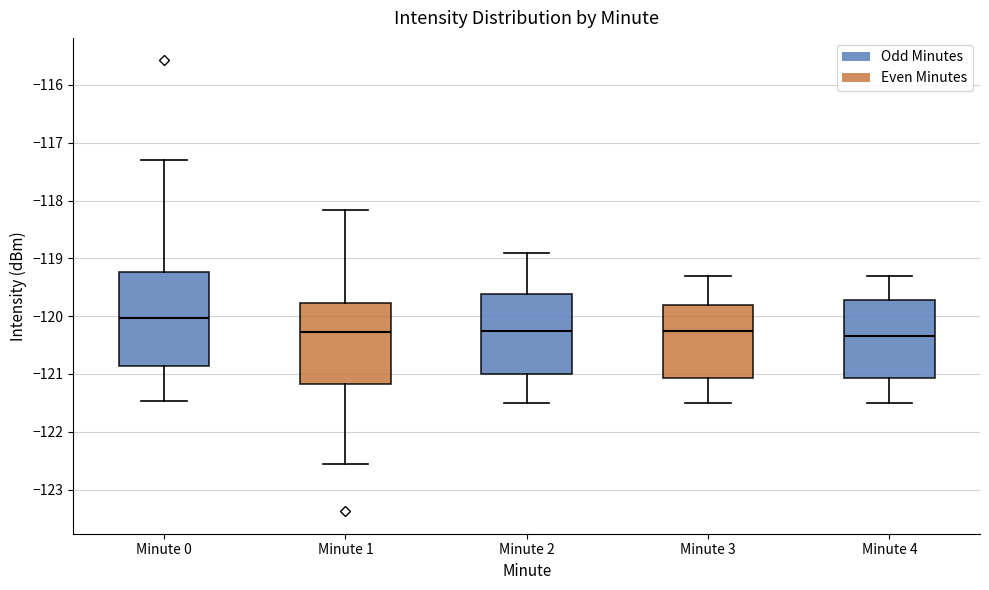

Comparing the boxes themselves (not the whiskers), which one is the tallest?

Minute 0